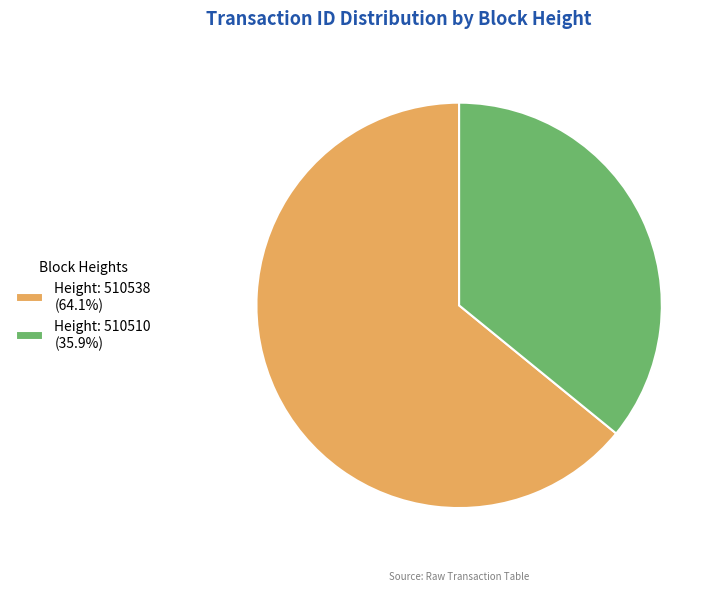

Count the number of slices in the pie.

2